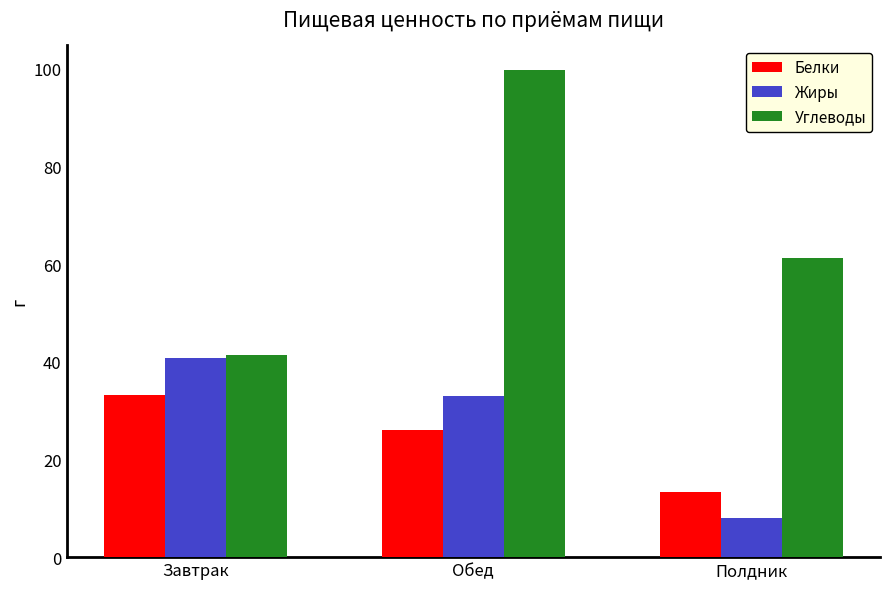

True or false: Жиры has a value of 67.3 at Завтрак.

False